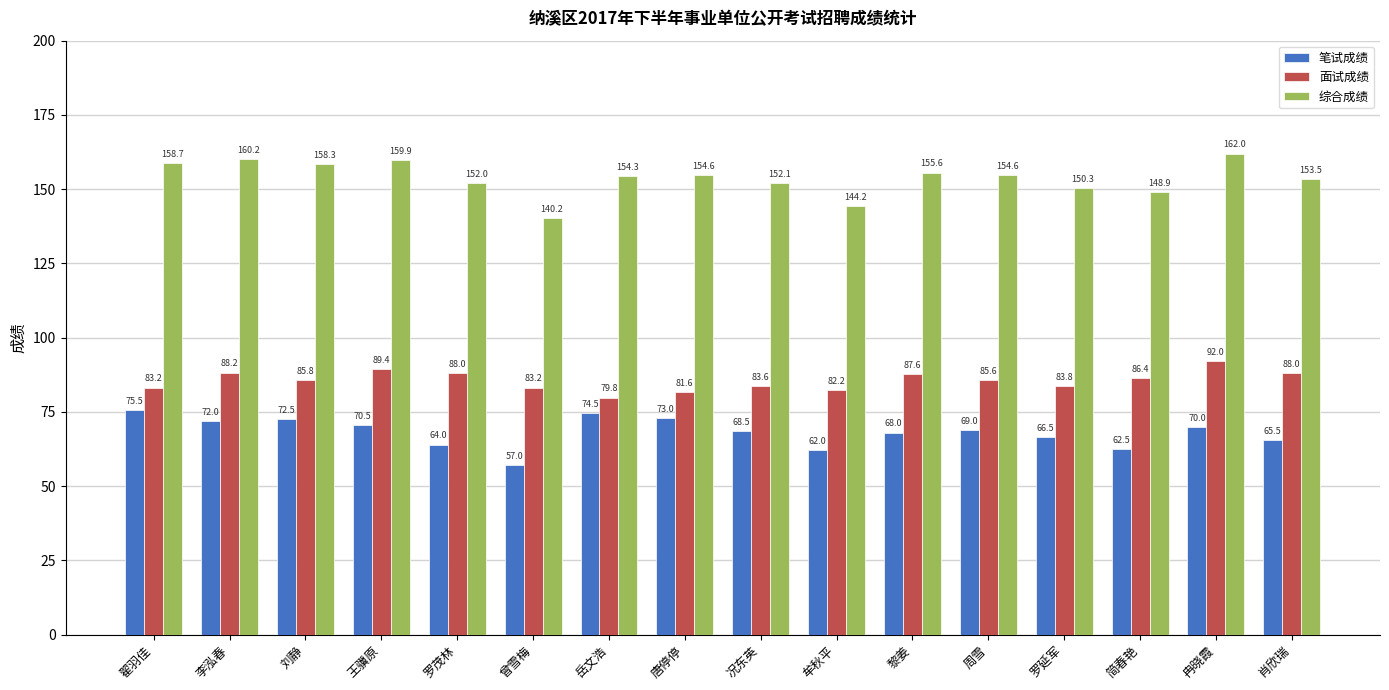

What is the label of the 11th bar from the right?

曾雪梅